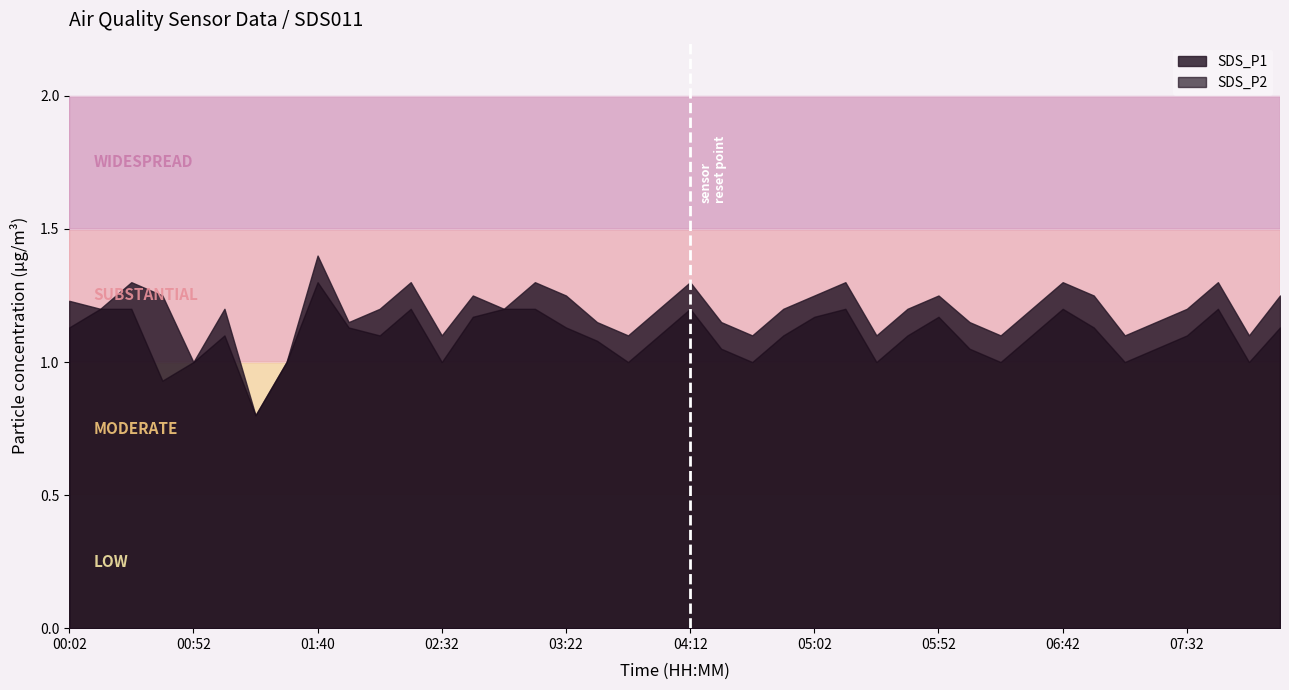

Rank the categories by SDS_P1 value from highest to lowest.

01:40, 00:27, 02:20, 03:10, 04:12, 05:15, 06:42, 07:45, 00:40, 02:45, 03:22, 05:02, 05:52, 06:55, 08:10, 00:02, 00:15, 01:05, 02:07, 02:57, 04:00, 04:50, 05:40, 06:30, 07:32, 01:55, 03:35, 04:25, 06:05, 07:20, 02:32, 03:47, 04:37, 05:27, 06:17, 07:07, 07:57, 00:52, 01:30, 01:17